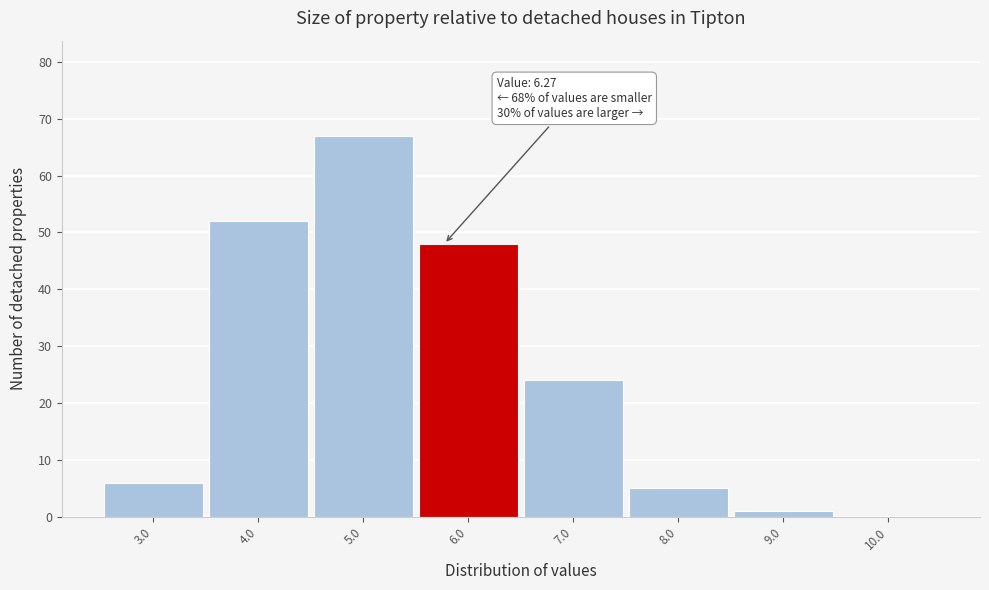

Reading right to left, transcribe all the data shown in this chart.

10.0=0	9.0=1	8.0=5	7.0=24	6.0=48	5.0=67	4.0=52	3.0=6